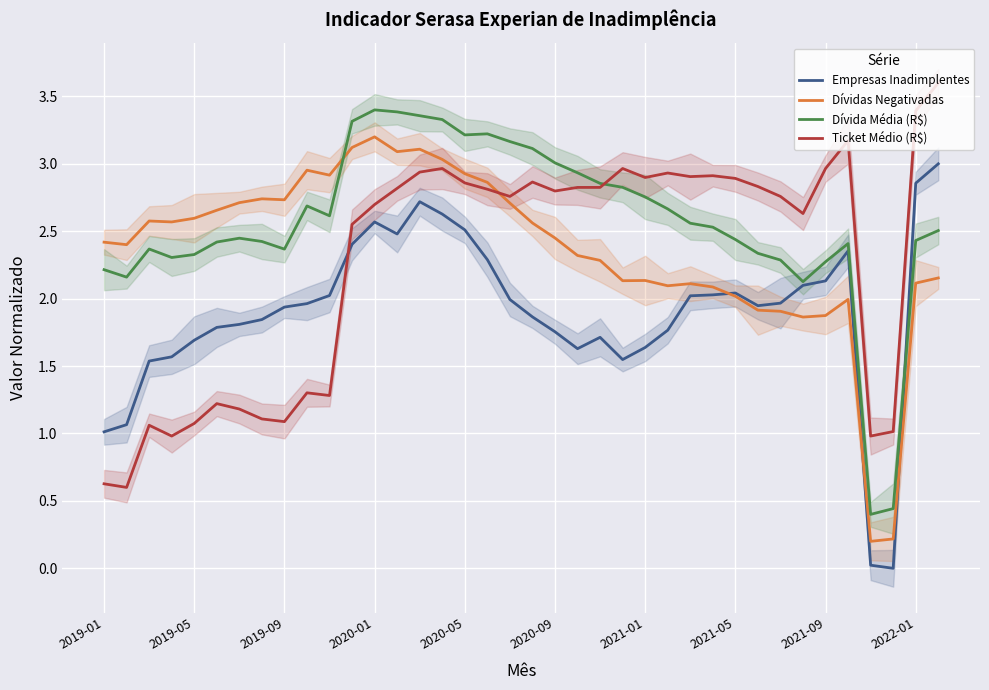

What is the difference between the second highest and second lowest values in the Empresas Inadimplentes series?

2.8